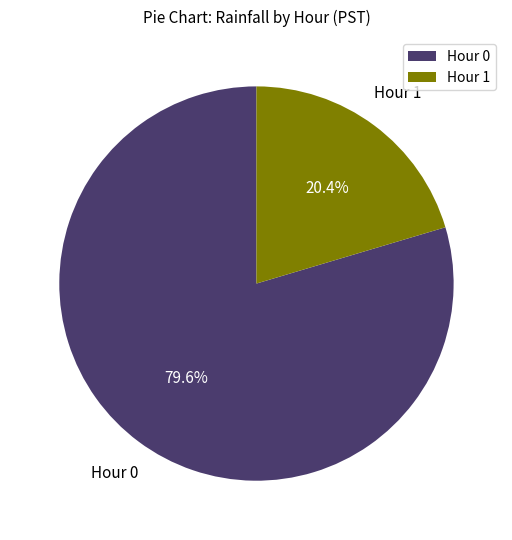

Rank the categories by value from highest to lowest.

Hour 0, Hour 1